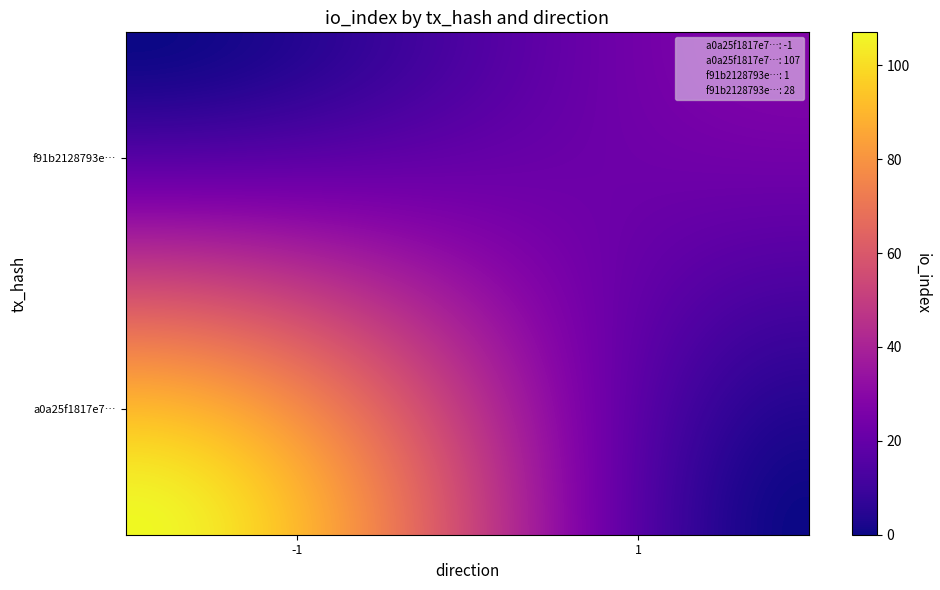

Reading left to right, list all the values displayed in this chart.

a0a25f1817e75f9f78e0e9baed01f1288756ce4: -1	107
f91b2128793e423855f8d09f7c55fc690e348ce: 1	28